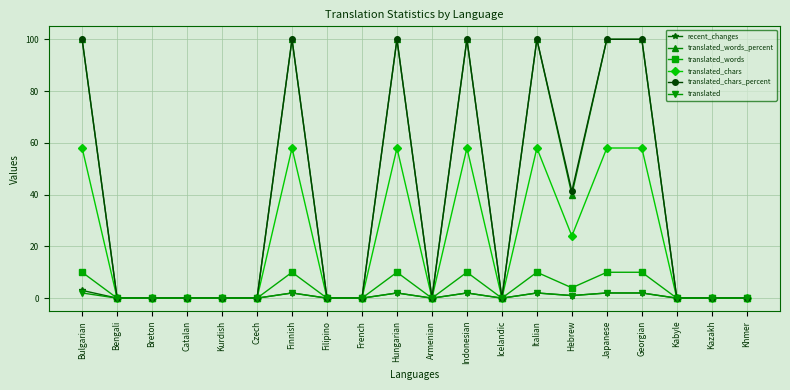

What position from the left is Indonesian?

12